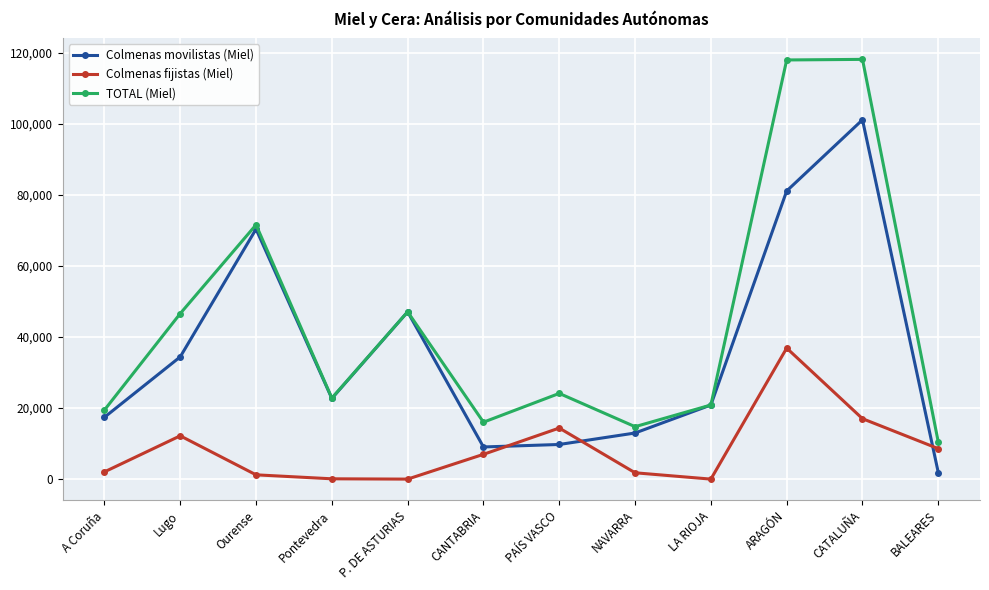

Is the value of Colmenas movilistas (Miel) at P. DE ASTURIAS greater than the value of TOTAL (Miel) at Pontevedra?

Yes